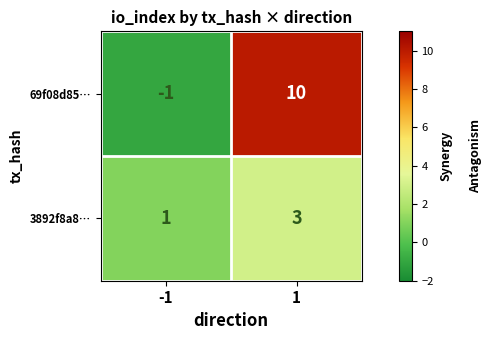

What is the approximate value of 69f08d85… at 1?

10